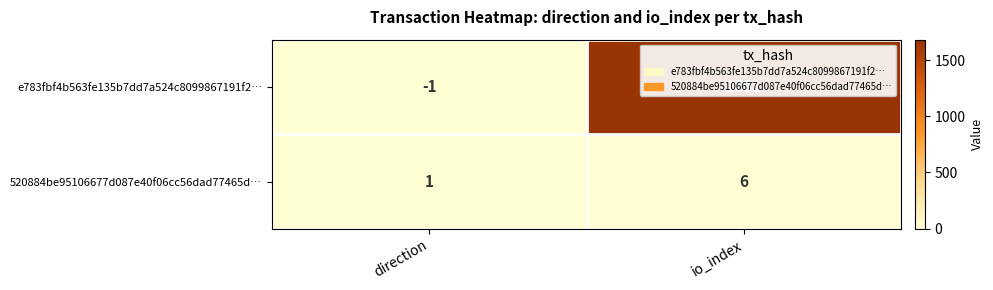

Which series has the largest range (max minus min)?

e783fbf4b563fe135b7dd7a524c8099867191f2…